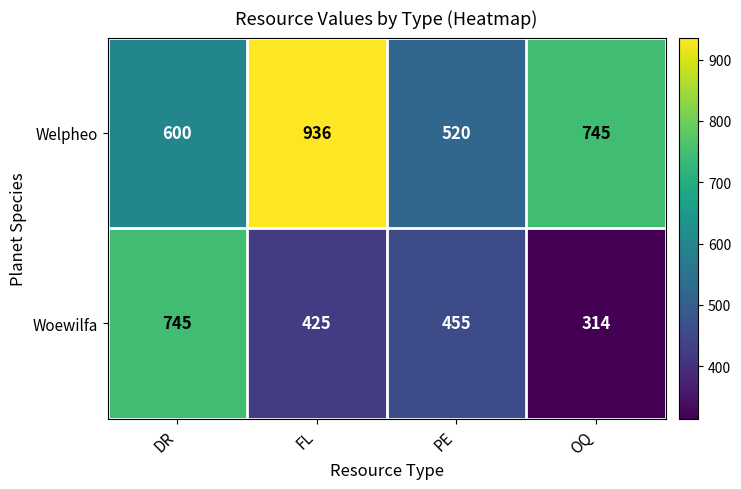

Rank the series at PE from highest to lowest value.

Welpheo, Woewilfa